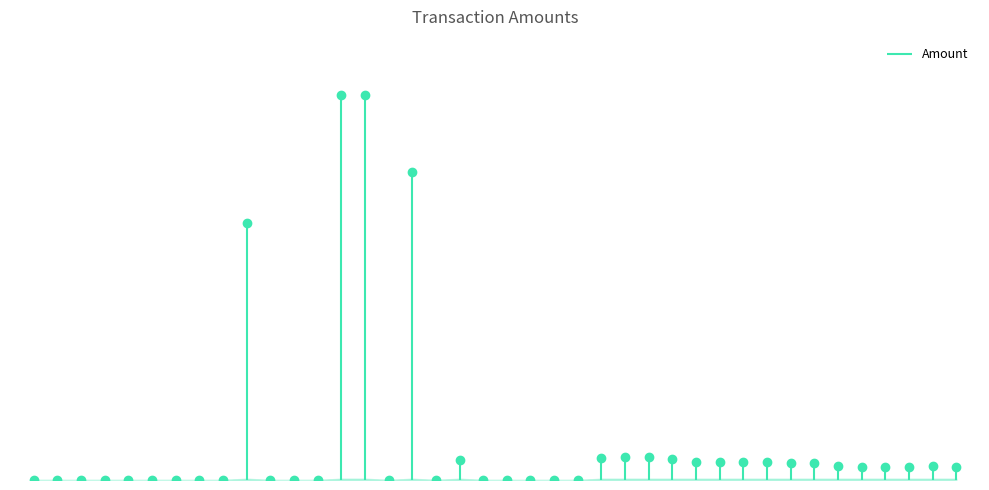

What is the sum of all values?

6339201.9